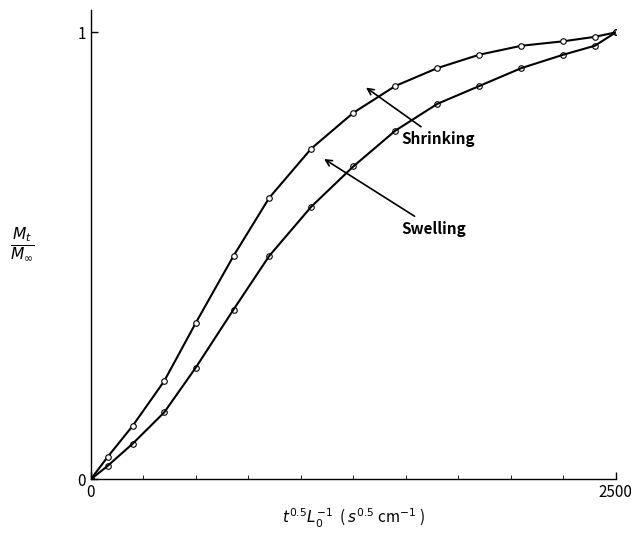

How many lines are shown in the chart?

2